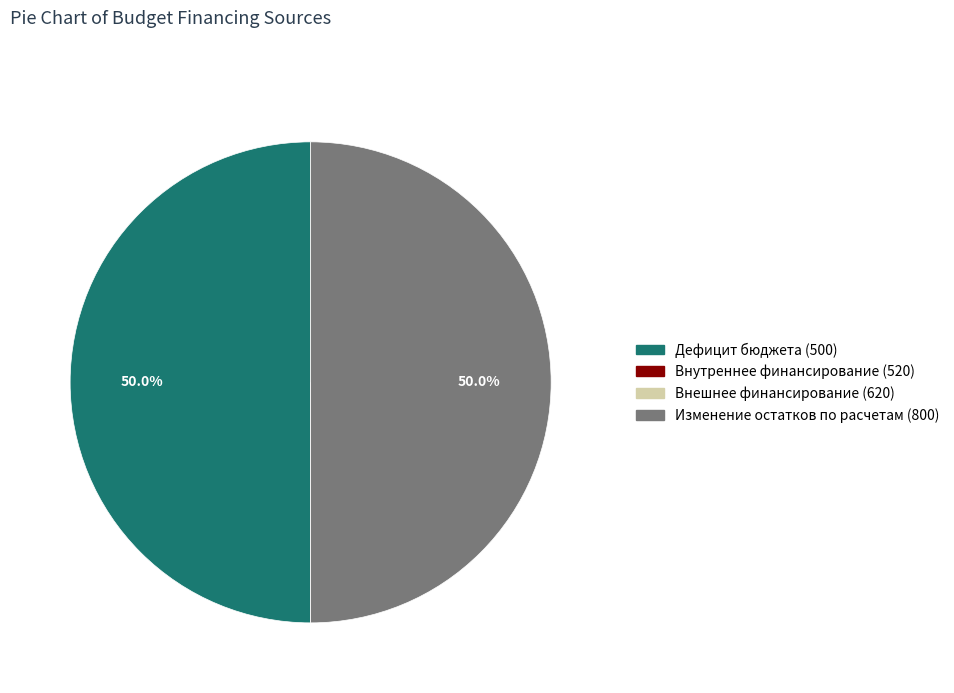

What is the total percentage of Дефицит бюджета (500) and Изменение остатков по расчетам (800)?

100.0%